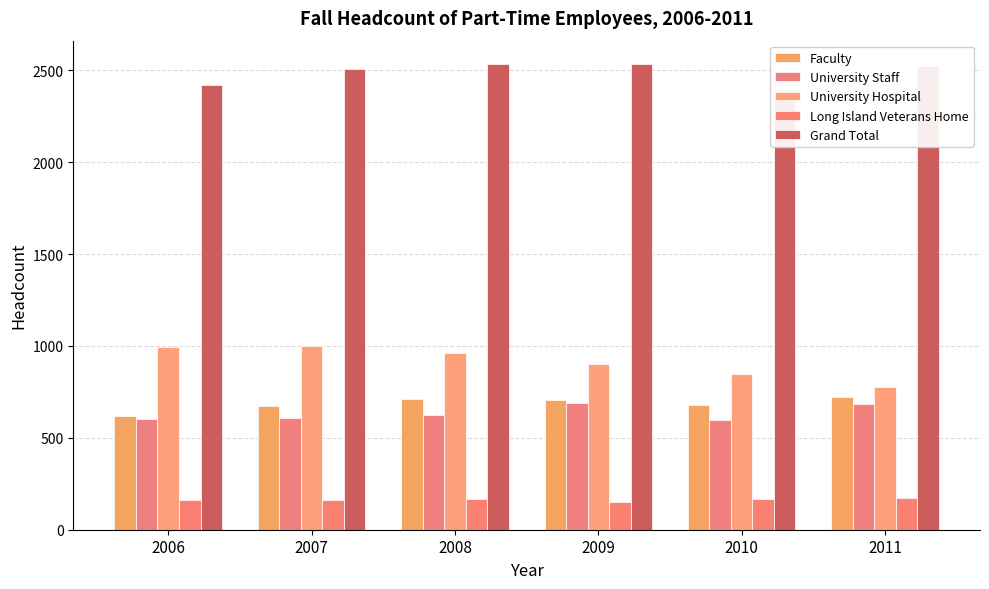

How many data points in Grand Total are less than 2521?

3